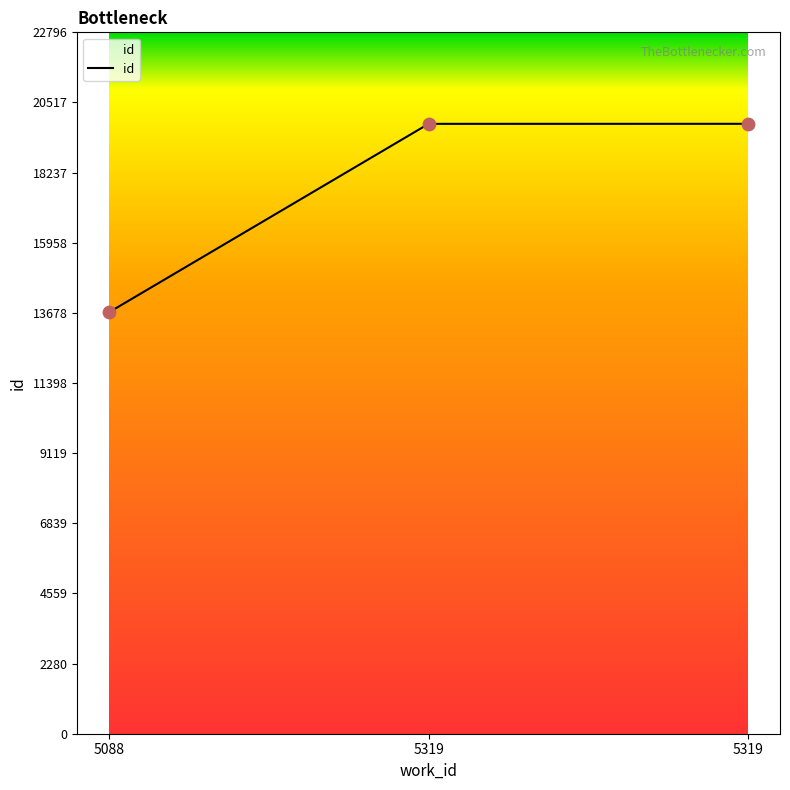

Is this an area chart (filled region under the line)?

Yes